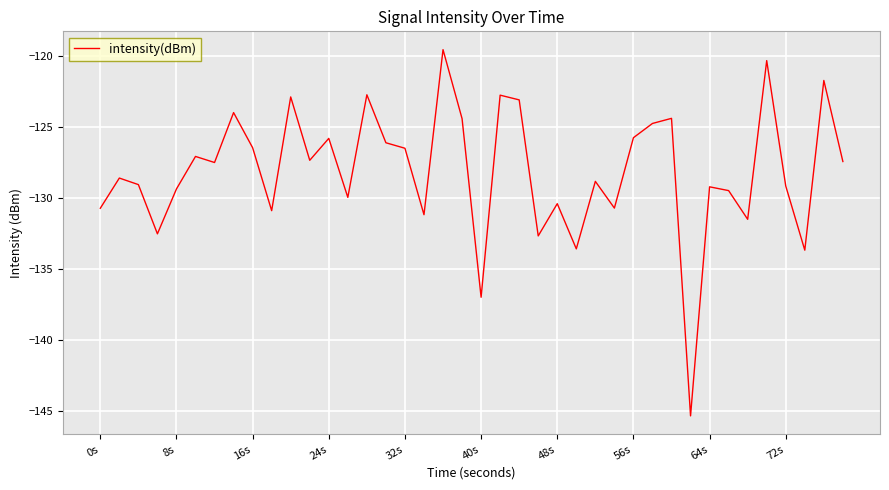

What is the difference between the maximum and minimum values?

25.8